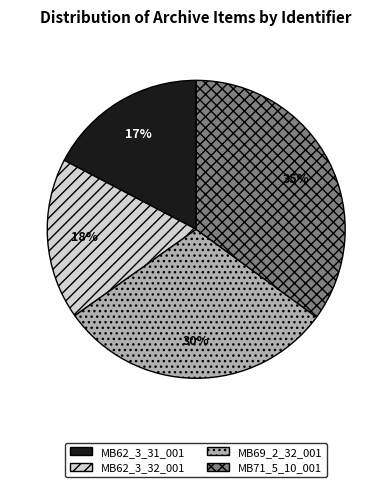

Is there a majority slice in this chart?

No